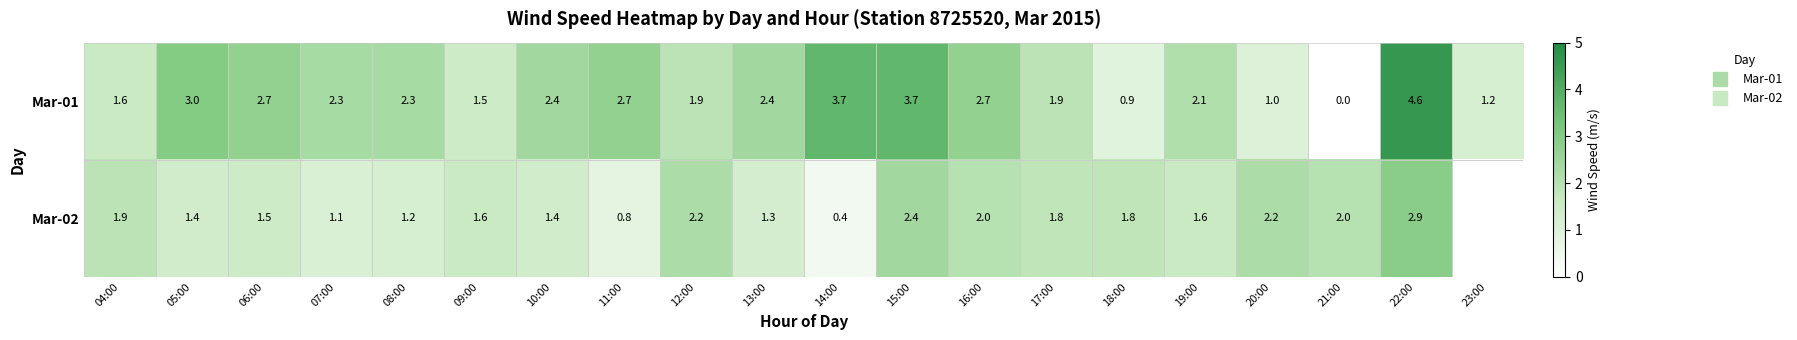

What is the difference between the Mar-02 values at 17:00 and 12:00?

0.4